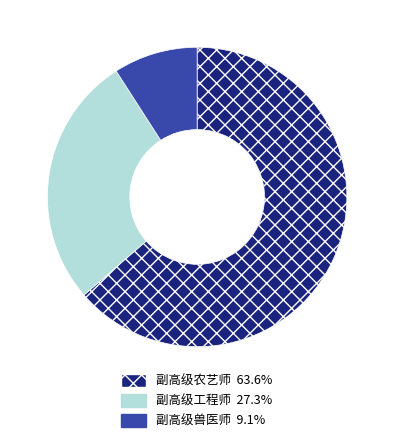

Is 副高级农艺师 the majority of the pie?

Yes